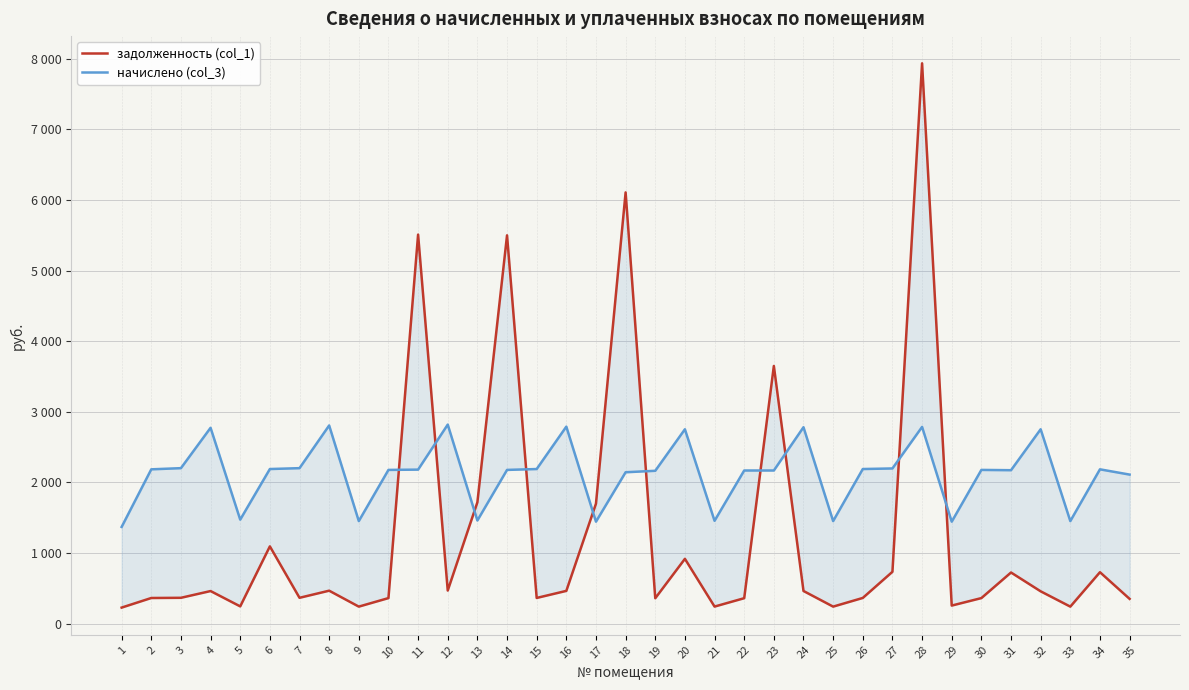

What is the average value of the начислено (col_3) series?

2127.7